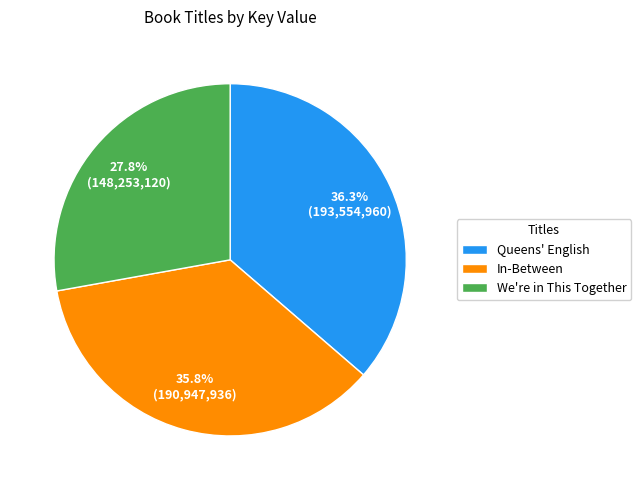

To the nearest percent, what portion does In-Between represent?

36%